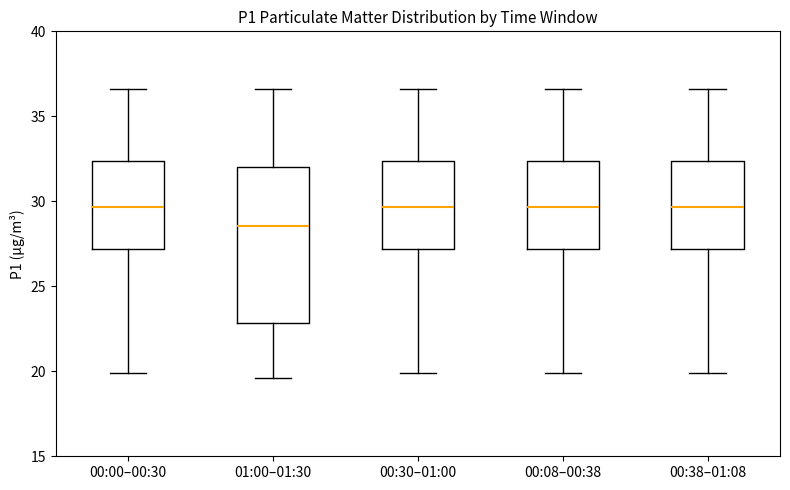

Where is the upper edge of the box for 00:30–01:00 on the y-axis? The values are not printed on the chart, so give them approximately, as read against the axis.

32.5